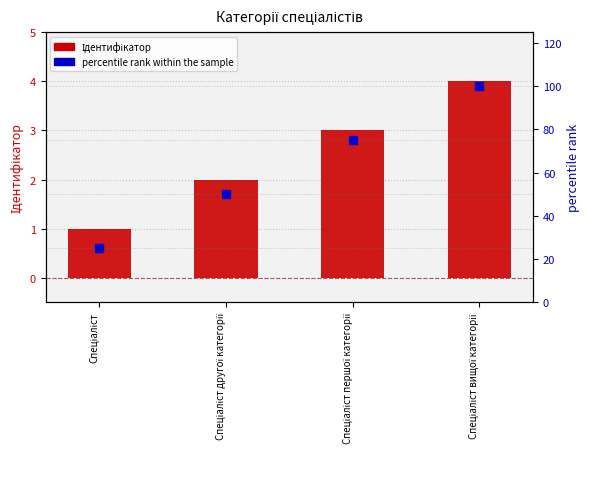

Which series contains the lowest Y value?

Ідентифікатор